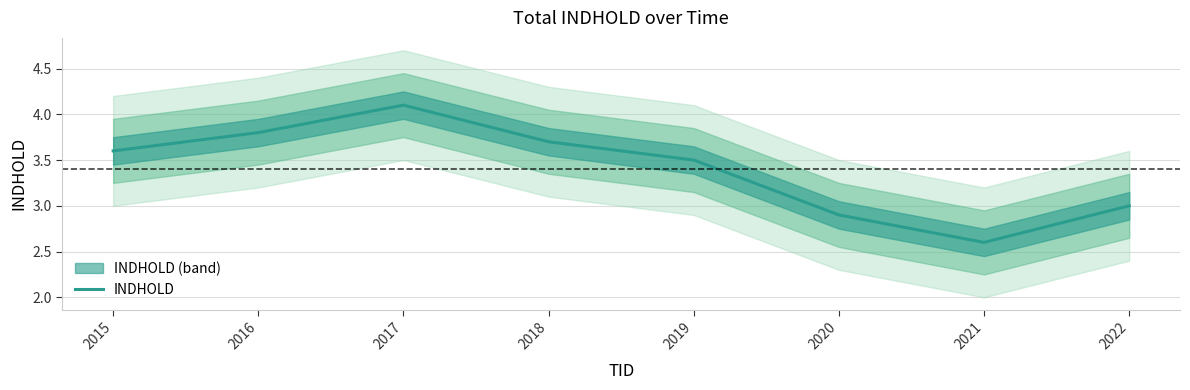

Reading left to right, list all the values displayed in this chart.

2015=3.6	2016=3.8	2017=4.1	2018=3.7	2019=3.5	2020=2.9	2021=2.6	2022=3.0